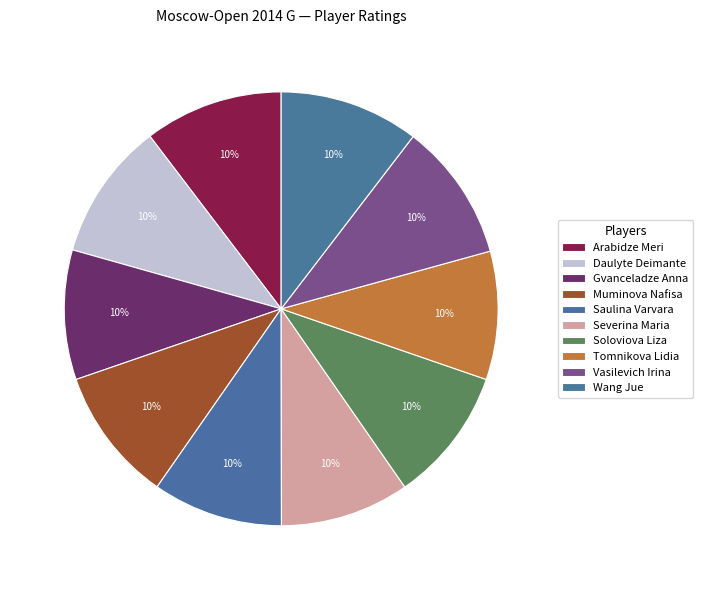

What percentage do Saulina Varvara and Gvanceladze Anna together represent?

19.4%